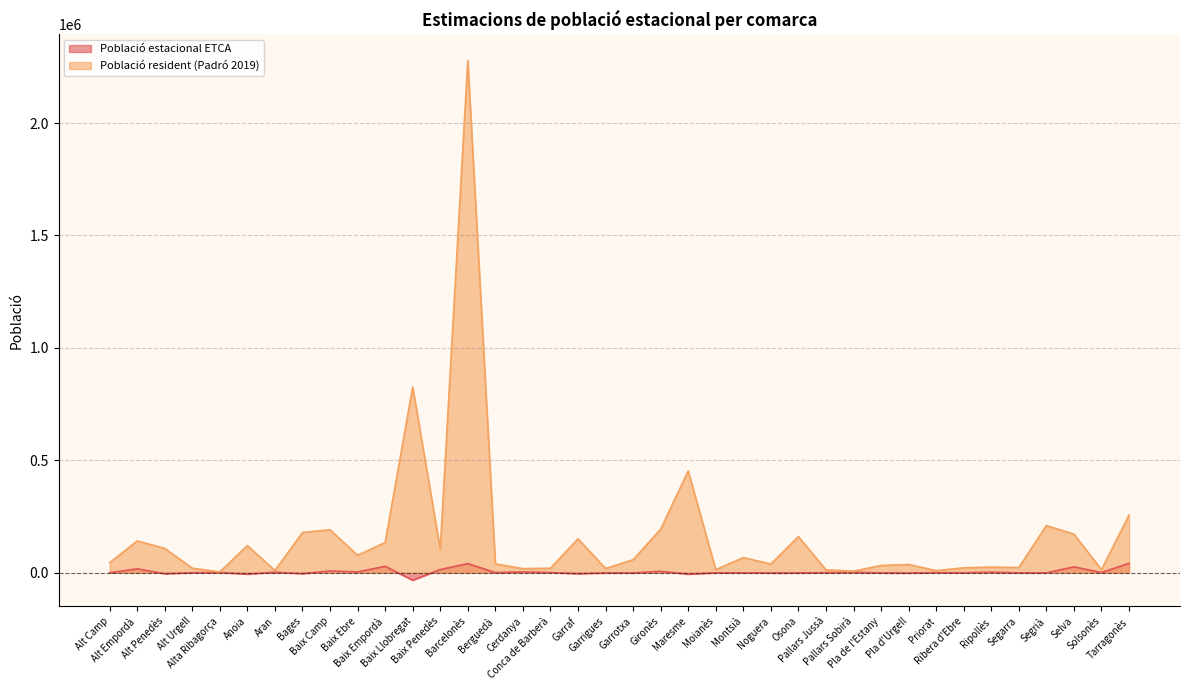

Count the number of data series in this chart.

2